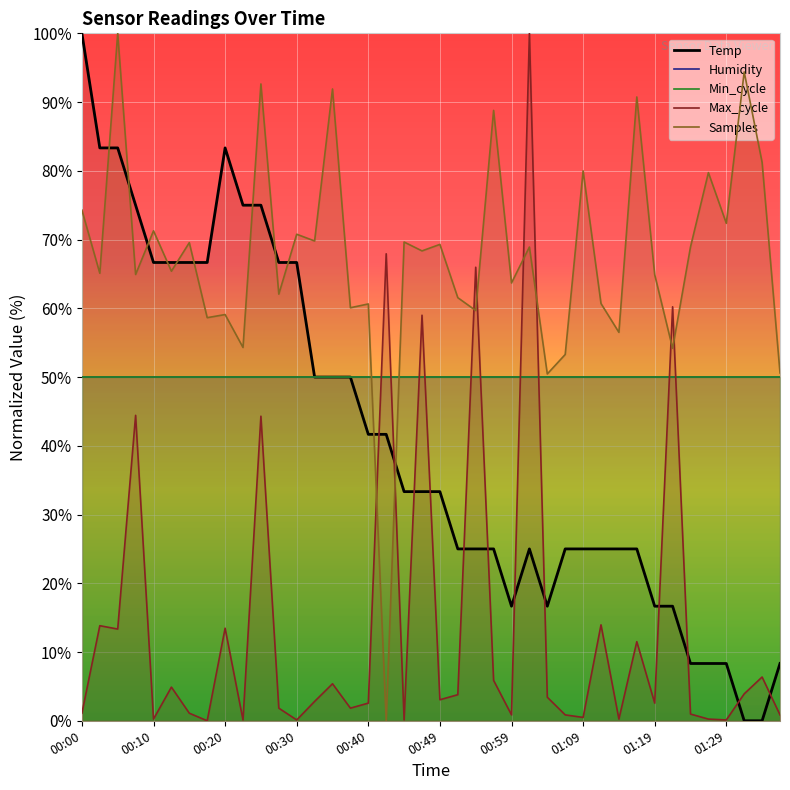

Reading left to right, extract all data points from this chart.

Temp: 100.0	83.3	83.3	75.0	66.7	66.7	66.7	66.7	83.3	75.0	75.0	66.7	66.7	50.0	50.0	50.0	41.7	41.7	33.3	33.3	33.3	25.0	25.0	25.0	16.7	25.0	16.7	25.0	25.0	25.0	25.0	25.0	16.7	16.7	8.3	8.3	8.3	0.0	0.0	8.3
Humidity: 50.0	50.0	50.0	50.0	50.0	50.0	50.0	50.0	50.0	50.0	50.0	50.0	50.0	50.0	50.0	50.0	50.0	50.0	50.0	50.0	50.0	50.0	50.0	50.0	50.0	50.0	50.0	50.0	50.0	50.0	50.0	50.0	50.0	50.0	50.0	50.0	50.0	50.0	50.0	50.0
Min_cycle: 50.0	50.0	50.0	50.0	50.0	50.0	50.0	50.0	50.0	50.0	50.0	50.0	50.0	50.0	50.0	50.0	50.0	50.0	50.0	50.0	50.0	50.0	50.0	50.0	50.0	50.0	50.0	50.0	50.0	50.0	50.0	50.0	50.0	50.0	50.0	50.0	50.0	50.0	50.0	50.0
Max_cycle: 1.1	13.8	13.3	44.4	0.2	4.9	1.1	0.0	13.5	0.1	44.3	1.8	0.1	2.8	5.4	1.8	2.6	67.9	0.1	59.0	3.1	3.8	66.0	5.9	0.9	100.0	3.4	0.9	0.5	14.0	0.2	11.5	2.6	60.2	1.0	0.2	0.1	3.9	6.4	0.9
Samples: 74.3	65.1	100.0	64.9	71.3	65.4	69.6	58.6	59.1	54.3	92.6	62.1	70.8	69.8	91.9	60.1	60.6	0.0	69.6	68.4	69.3	61.5	59.7	88.8	63.7	68.9	50.5	53.3	80.0	60.7	56.5	90.7	64.9	54.2	68.9	79.7	72.4	94.4	81.2	50.6